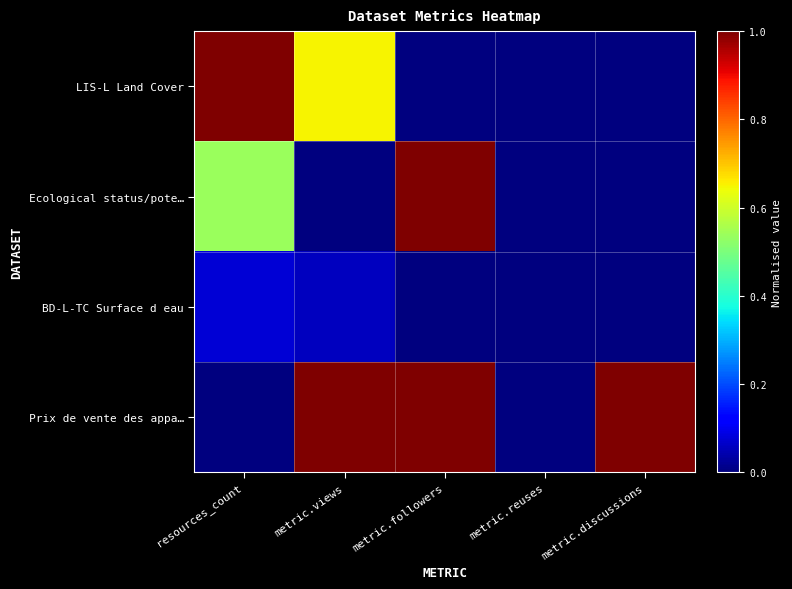

What is the maximum value shown in the chart?

1.0